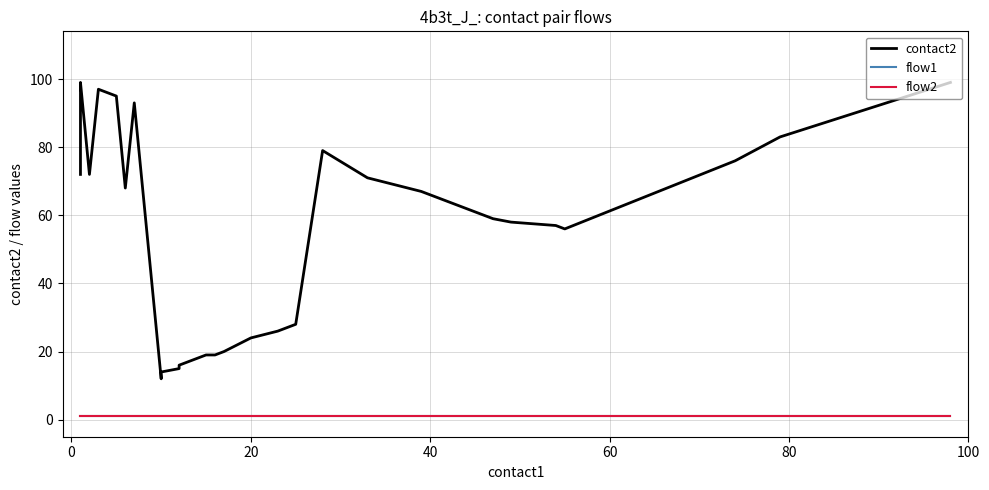

Rank the series by their maximum value, from highest to lowest.

contact2, flow1, flow2